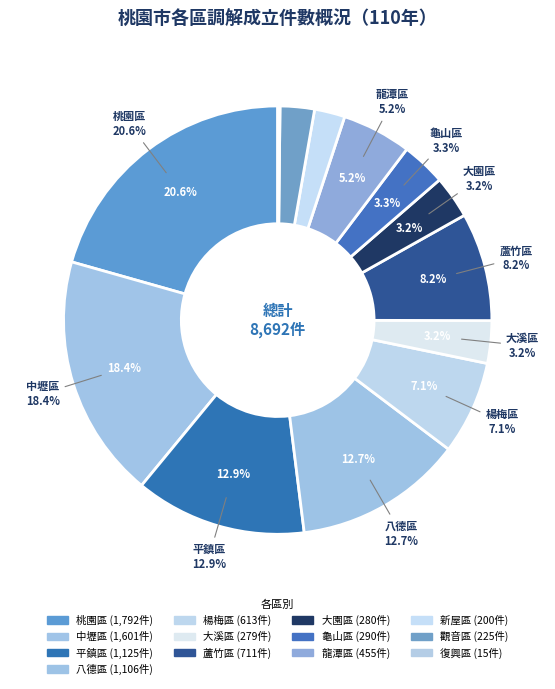

True or false: 楊梅區 accounts for 7% of the total.

True